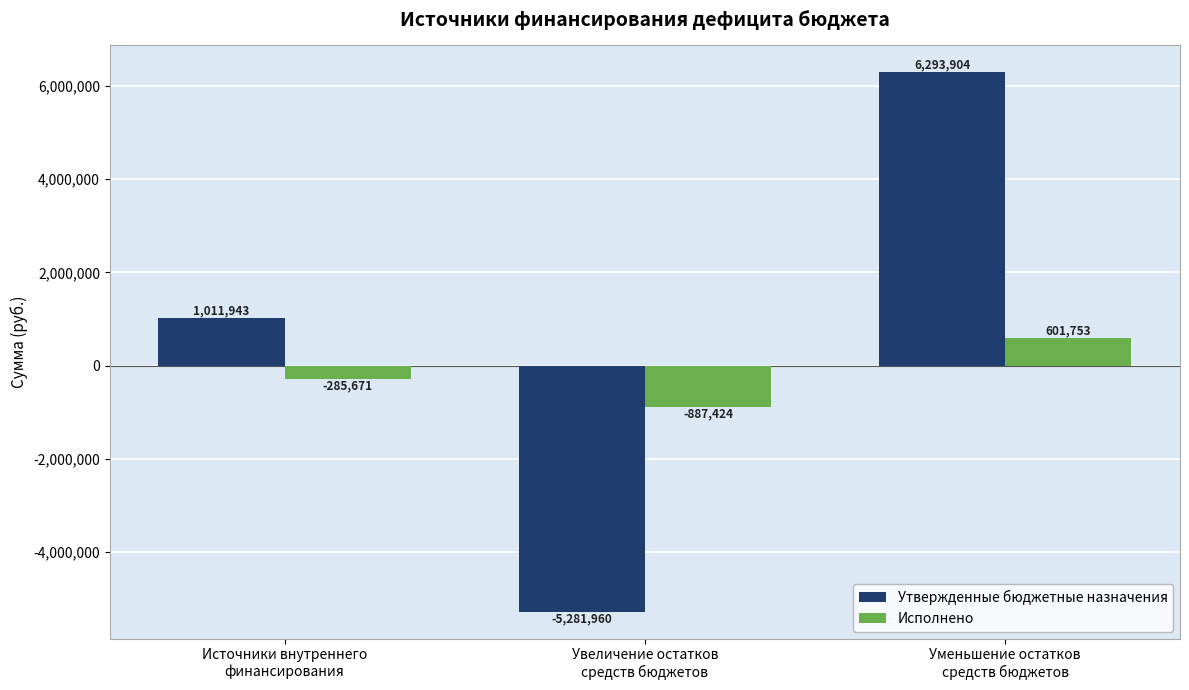

What is the difference between the highest and lowest values at Уменьшение остатков
средств бюджетов?

5692150.4